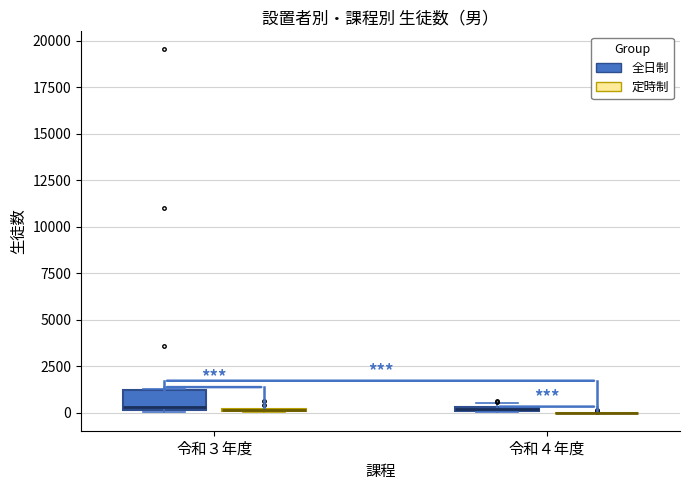

Which box is the tallest, from its lower edge to its upper edge?

令和３年度 (全日制)